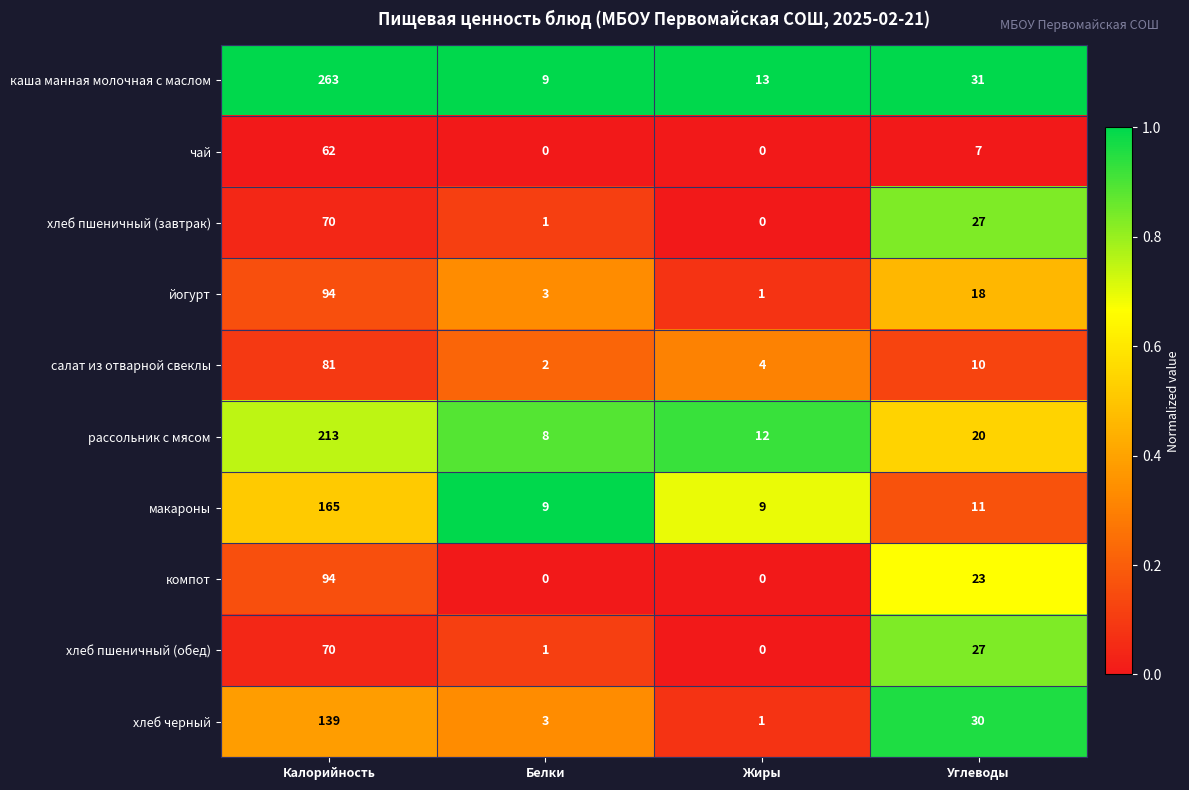

Where is хлеб пшеничный (завтрак) nearest to the value 35?

Углеводы